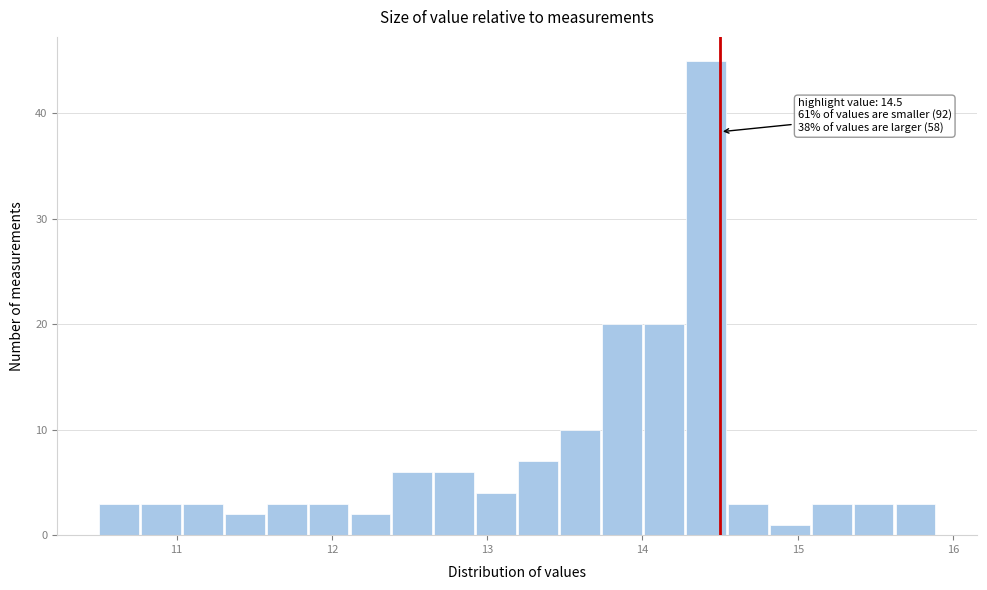

Around what value on the x-axis is the tallest bar? Give the approximate position of its centre, as read against the axis.

14.4